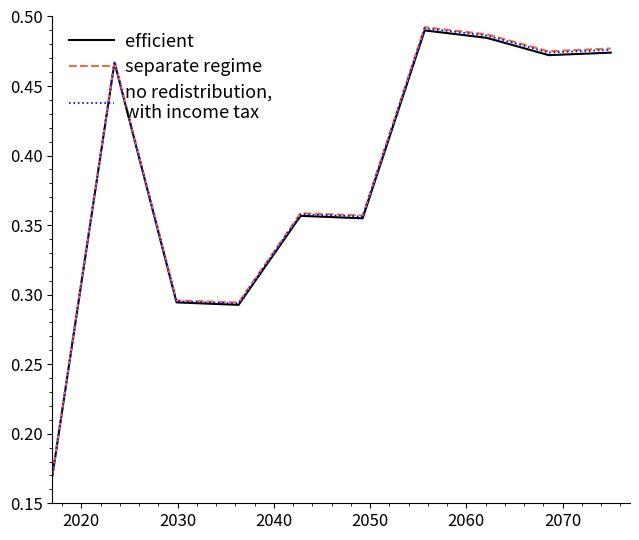

How many lines are shown in the chart?

3